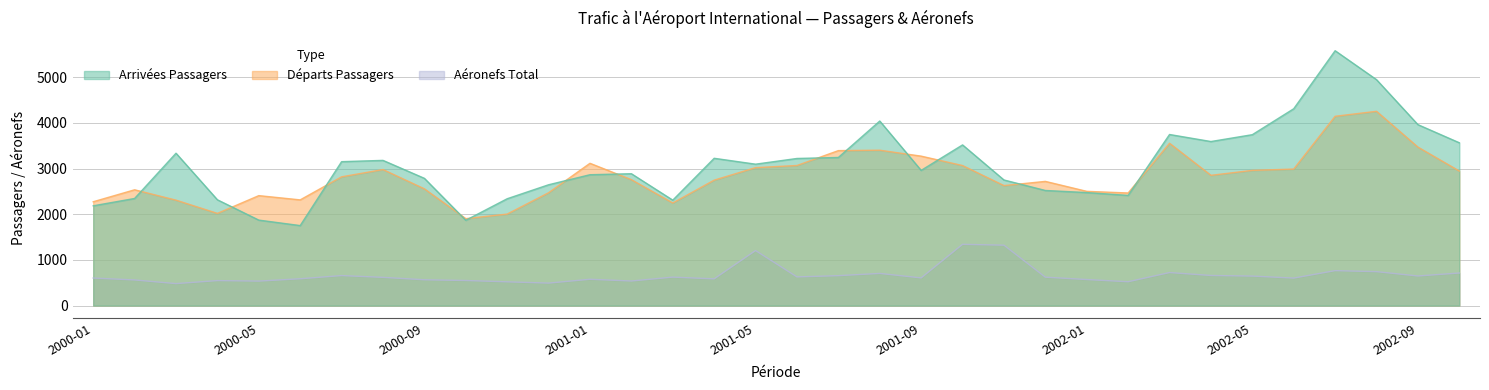

What is the sum of the Aeronefs_Total values at 2001-02 and 2002-06?

1142